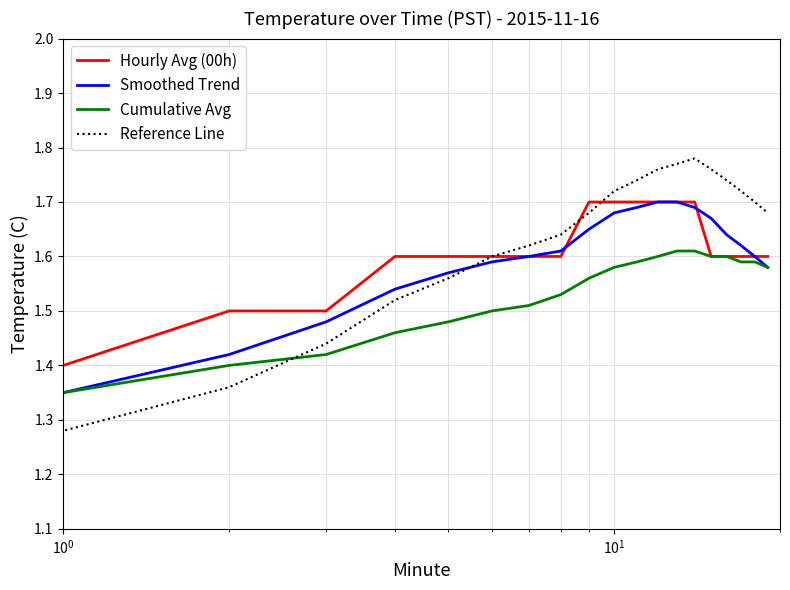

What are all the series names shown in the legend?

Hourly Avg (00h), Smoothed Trend, Cumulative Avg, Reference Line